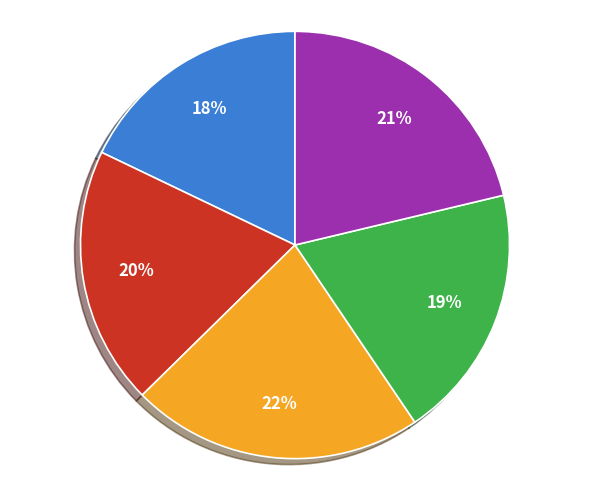

To the nearest percent, what is the difference between the largest and smallest slice percentages?

4%